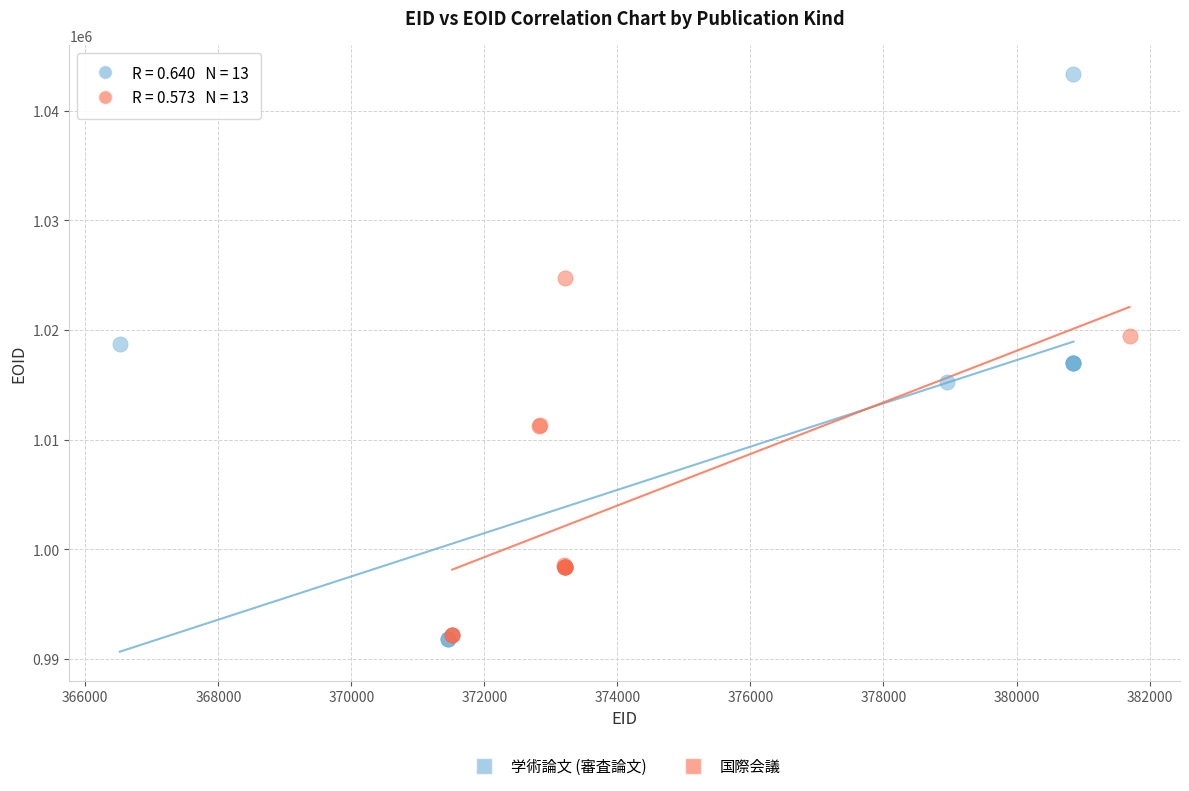

Which series contains the highest Y value?

学術論文 (審査論文)